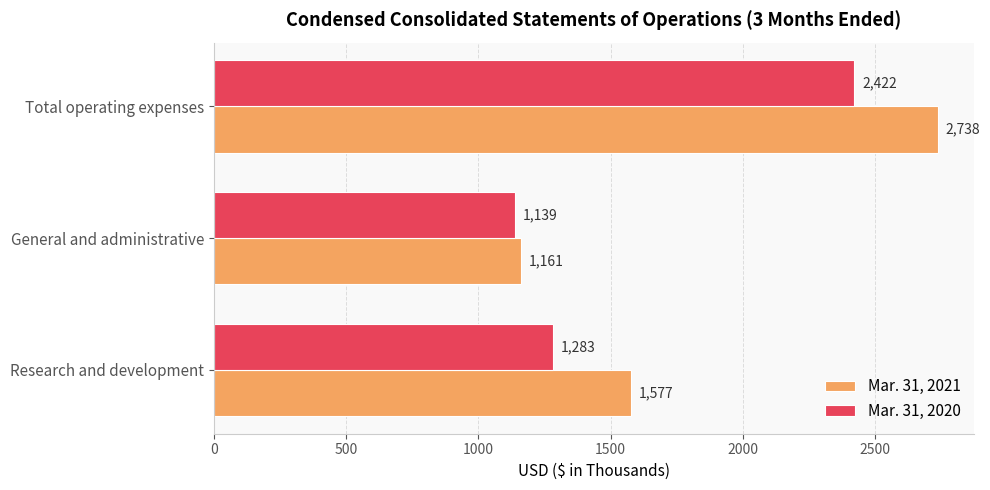

At which category is the sum across all series the highest?

Total operating expenses